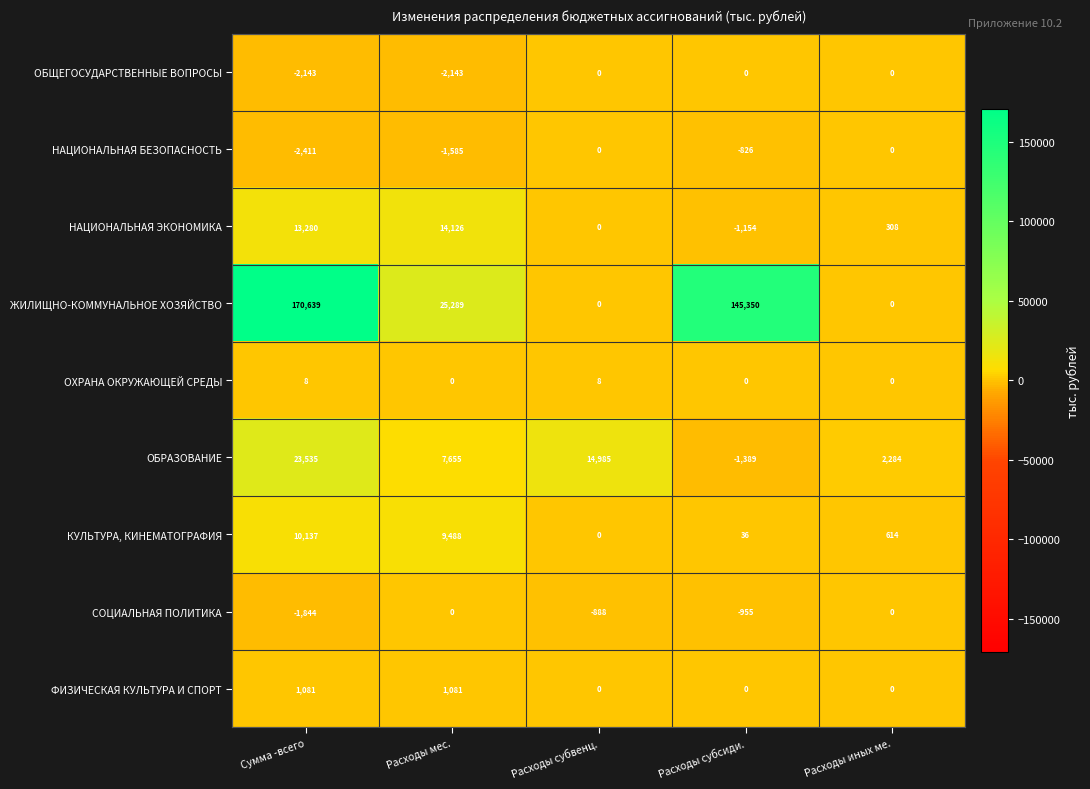

Which category has the lowest value across all series?

Сумма -всего